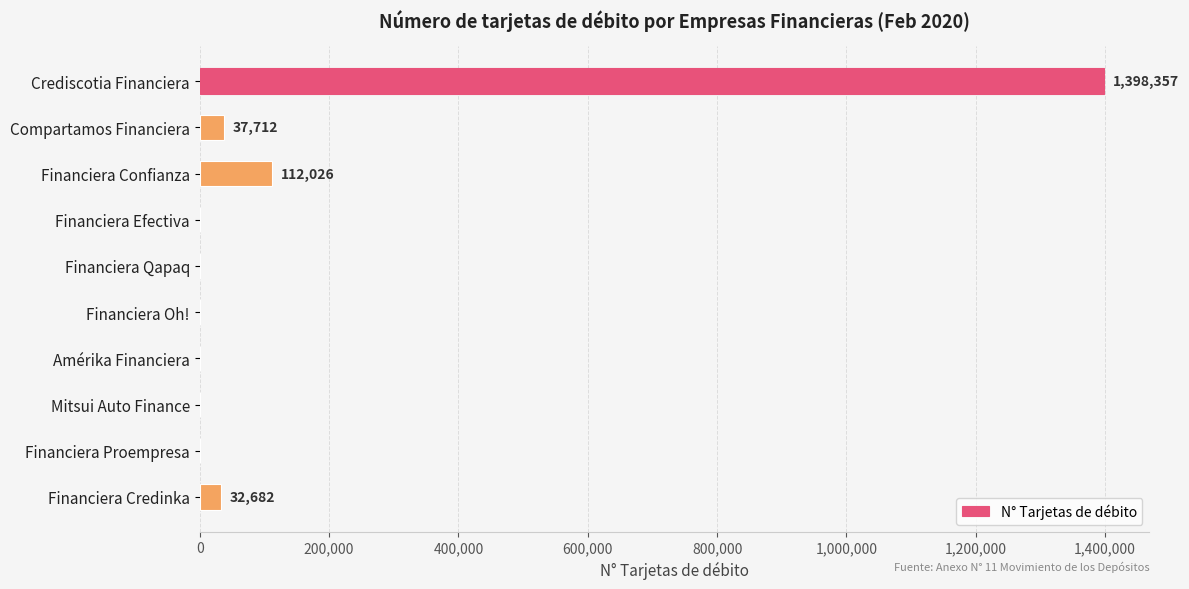

Which category has the highest value across all series?

Crediscotia Financiera